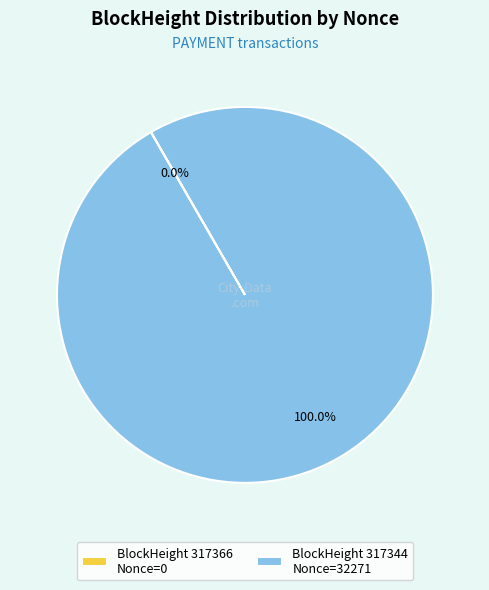

Which slice is the largest?

BlockHeight 317344 Nonce=32271